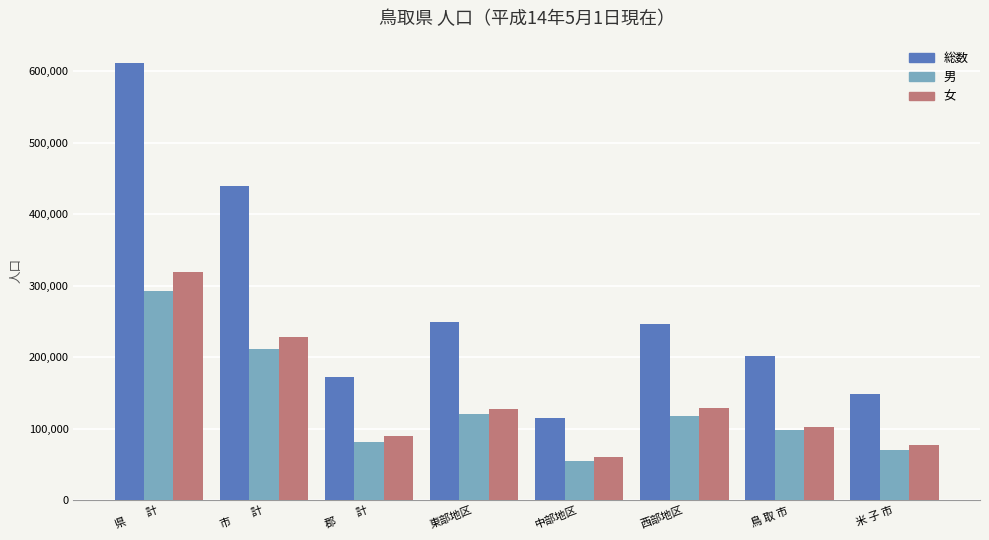

Are the bars grouped side by side (vs. stacked)?

Yes